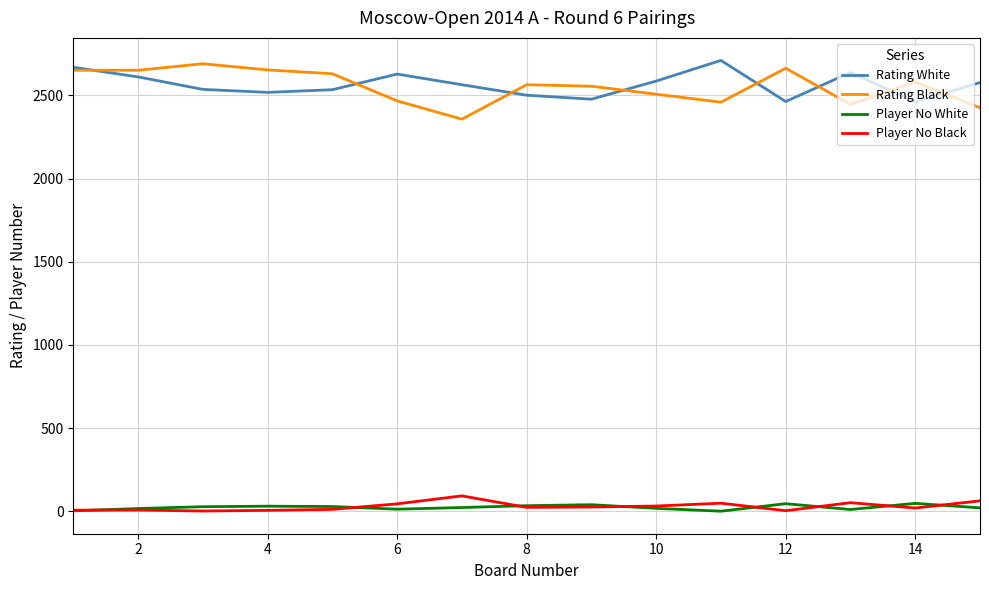

True or false: Player No Black and Rating Black intersect in this chart.

False